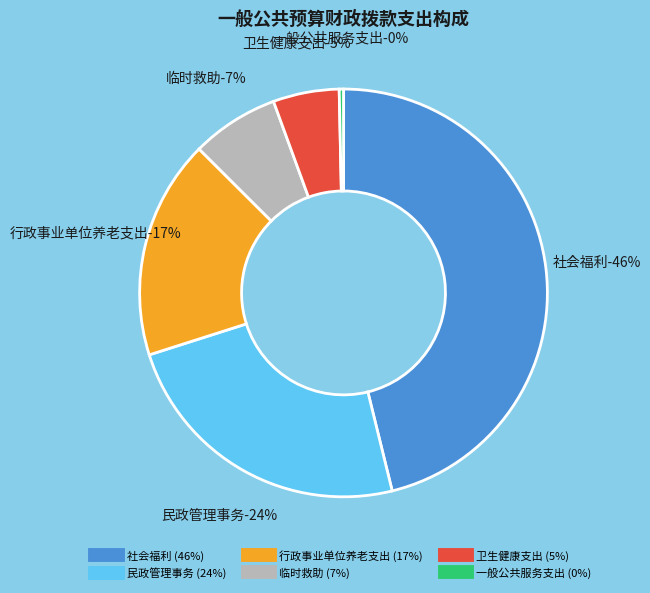

Count the number of slices in the pie.

6